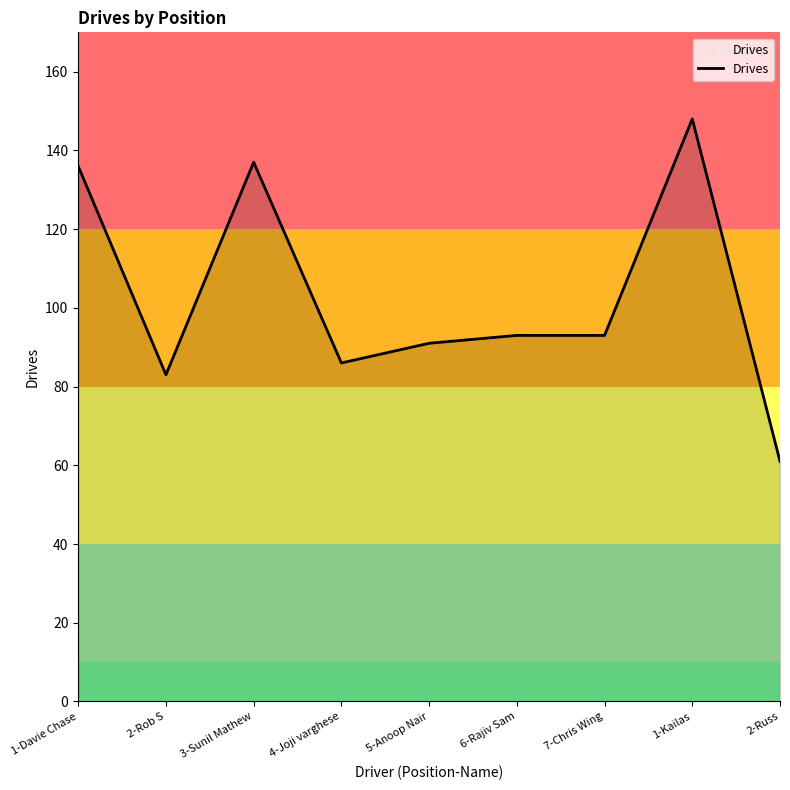

Count the number of categories in the chart.

9